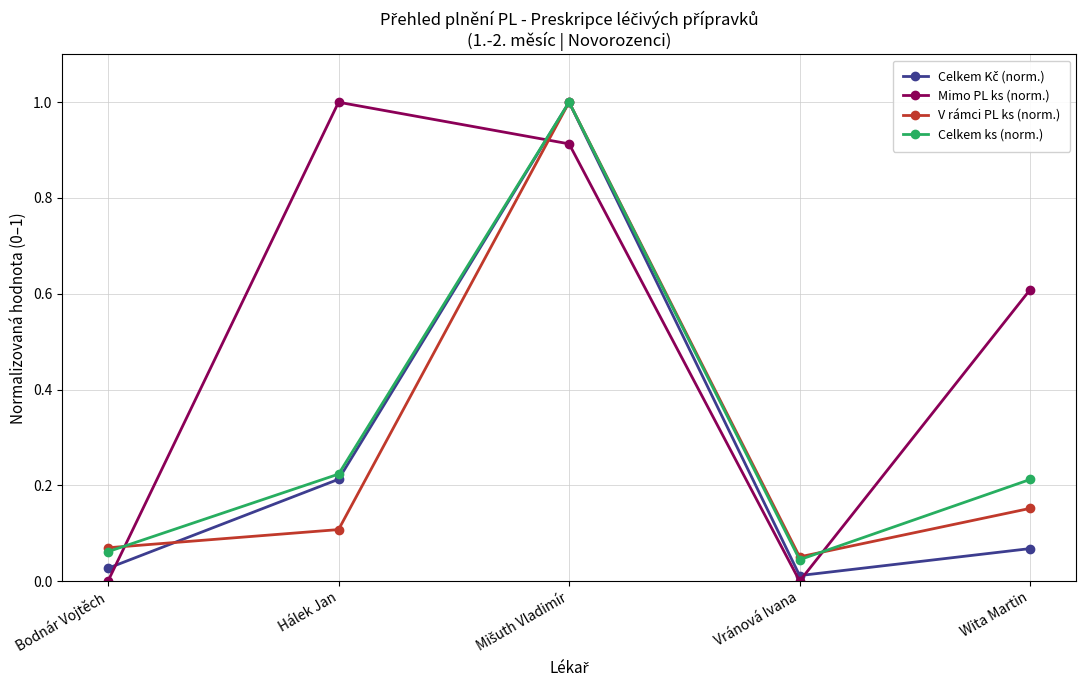

The value of V rámci PL ks (norm.) at Hálek Jan is 0.2. True or false?

False